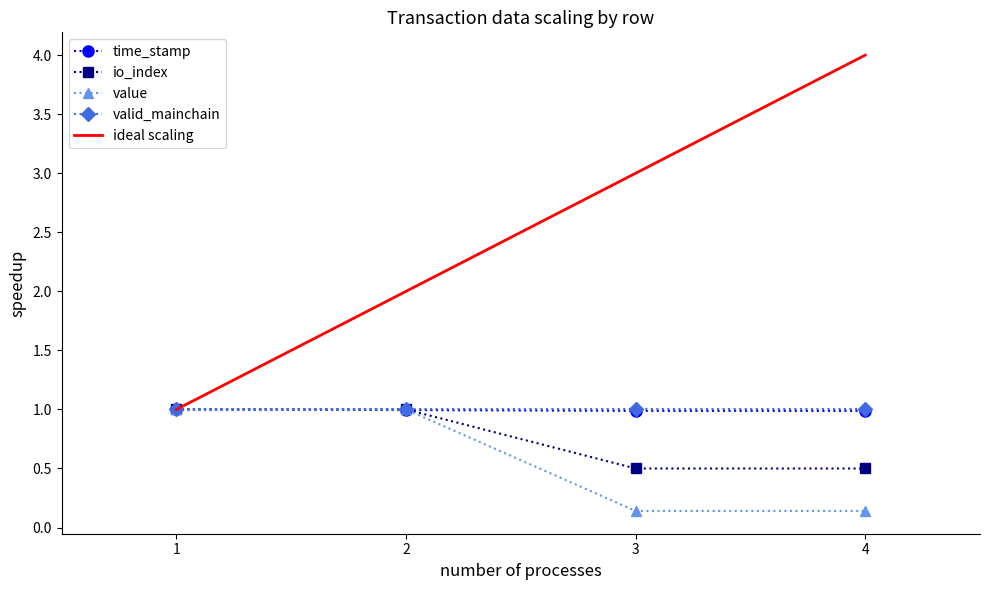

Does the chart have visible grid lines?

No